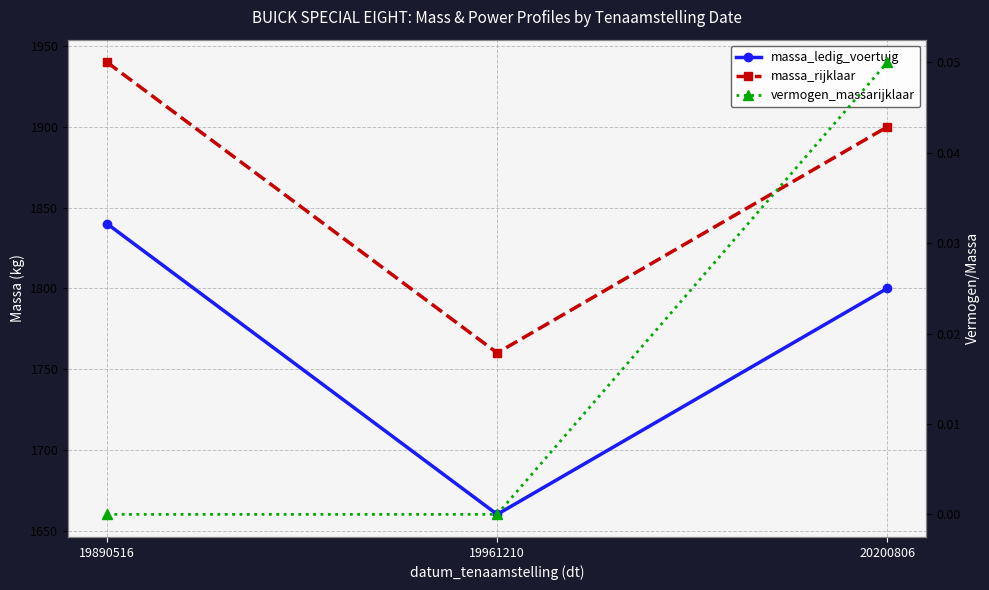

Between 19961210 and 20200806, which series saw the biggest shift?

massa_ledig_voertuig